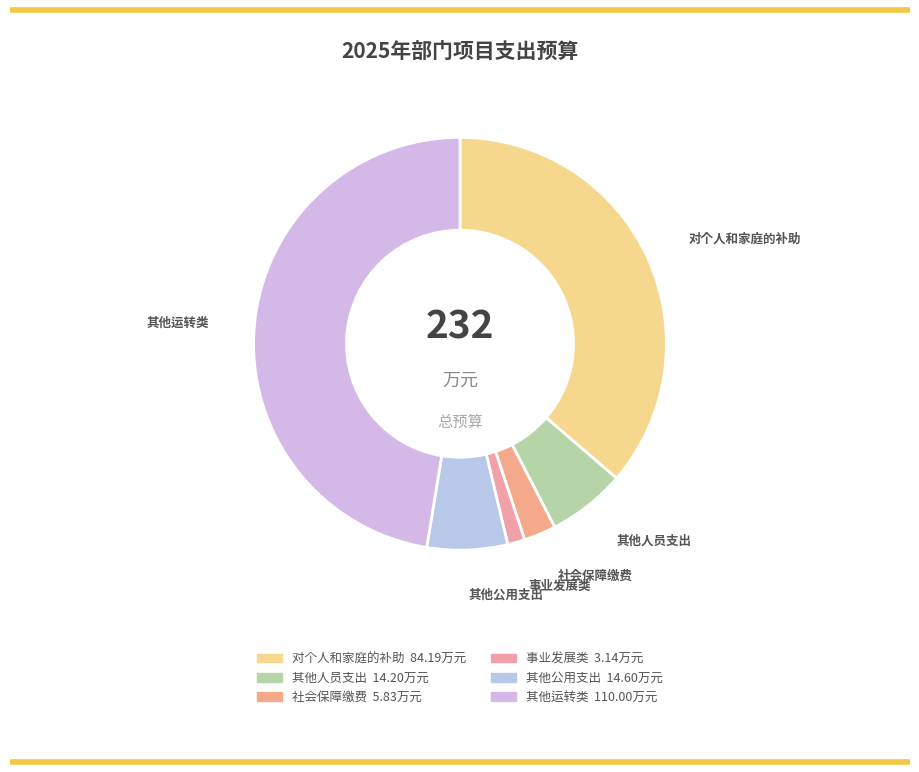

What is the largest slice in the pie chart?

其他运转类